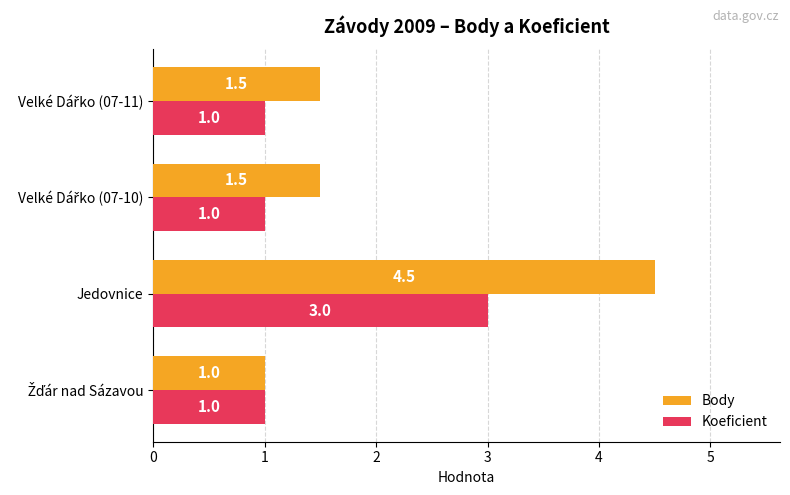

How many Body values are between 1 and 4?

3